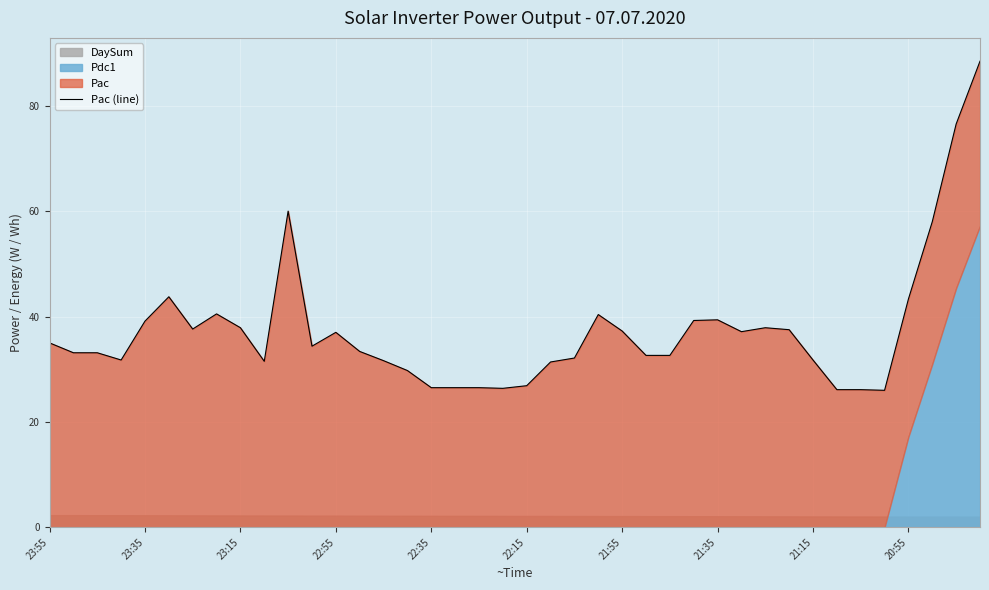

The chart shows a value of 17.8 at 20:55. True or false?

False